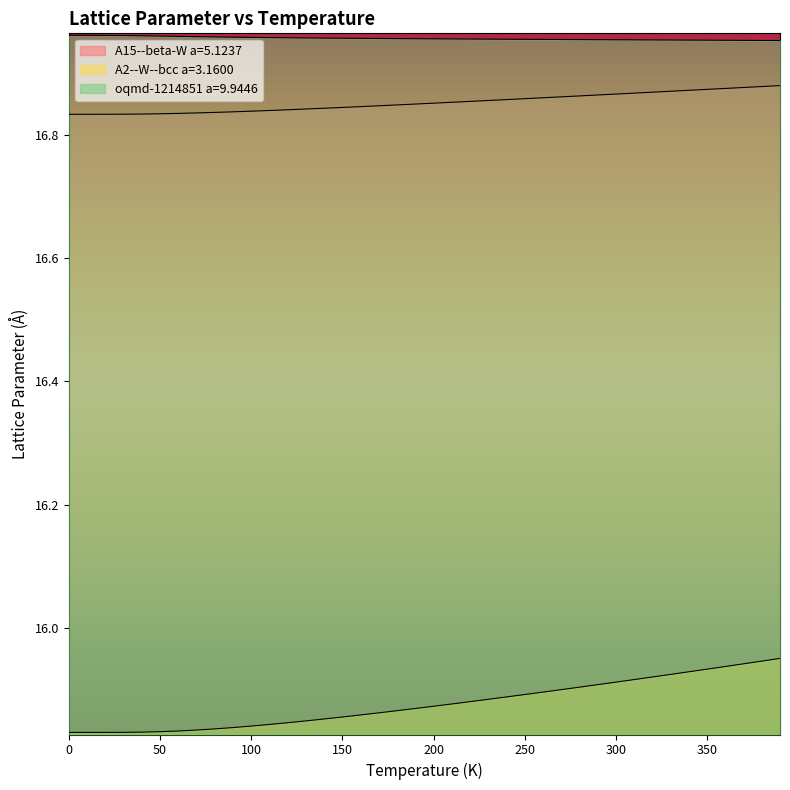

List the labels in order of A15--beta-W a=5.1237 value, smallest first.

0.0, 10.0, 20.0, 30.0, 40.0, 50.0, 60.0, 70.0, 80.0, 90.0, 100.0, 110.0, 120.0, 130.0, 140.0, 150.0, 160.0, 170.0, 180.0, 190.0, 200.0, 210.0, 220.0, 230.0, 240.0, 250.0, 260.0, 270.0, 280.0, 290.0, 300.0, 310.0, 320.0, 330.0, 340.0, 350.0, 360.0, 370.0, 380.0, 390.0